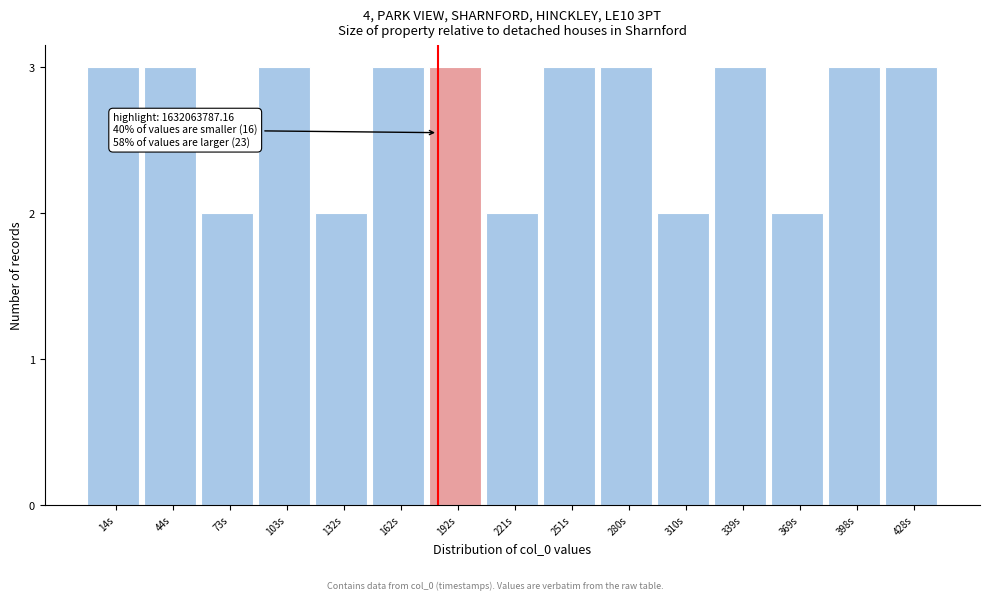

Reading left to right, extract all data points from this chart.

14s=3	44s=3	73s=2	103s=3	132s=2	162s=3	192s=3	221s=2	251s=3	280s=3	310s=2	339s=3	369s=2	398s=3	428s=3